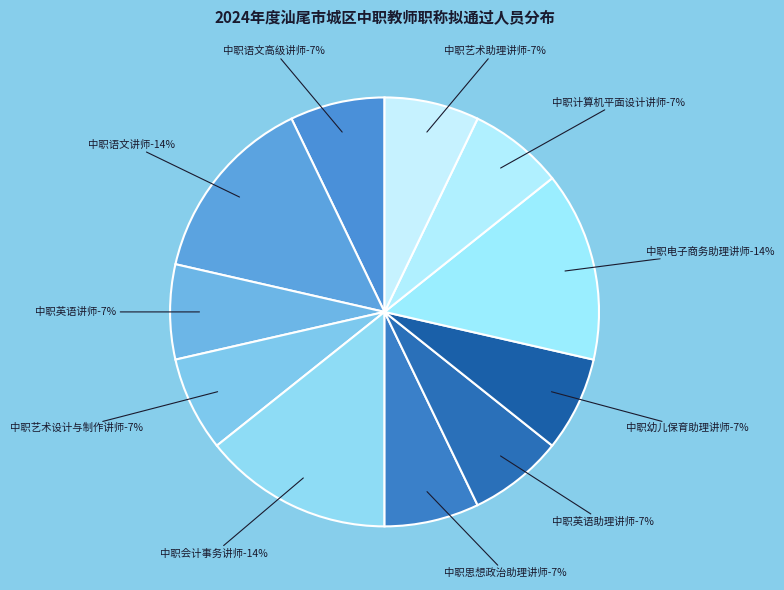

How much of the chart is everything except 中职艺术设计与制作讲师?

92.9%